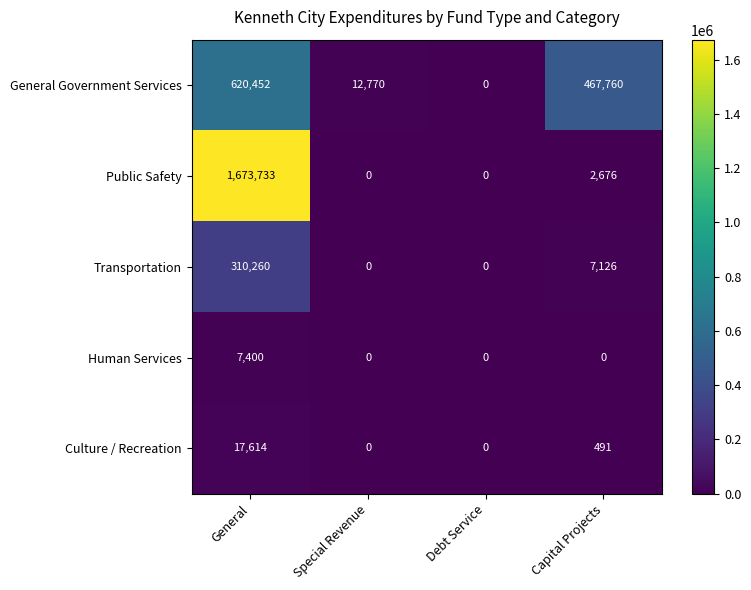

What is the maximum value shown in the chart?

1673733